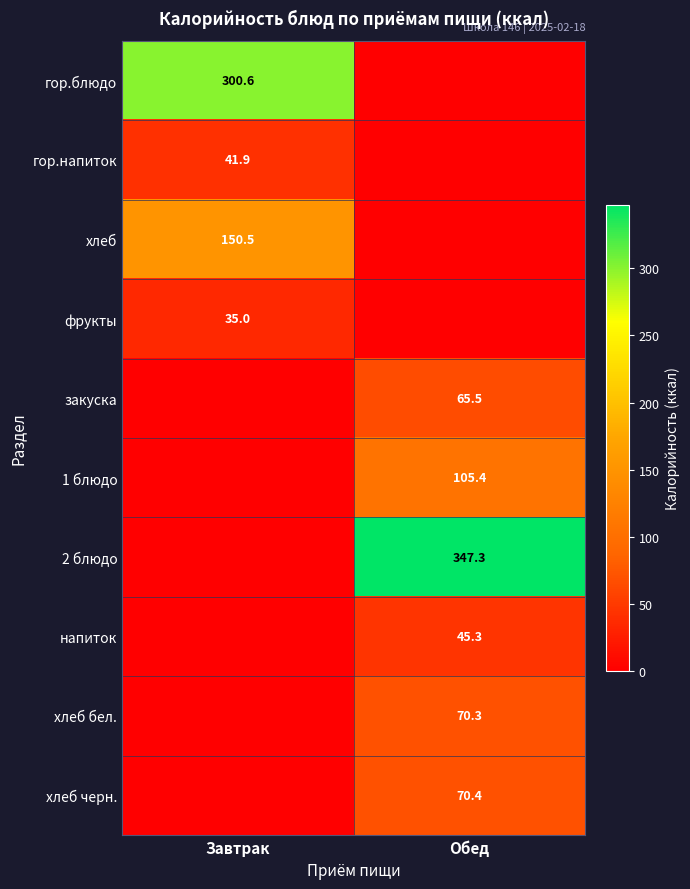

The value of фрукты at Завтрак is 61.7. True or false?

False